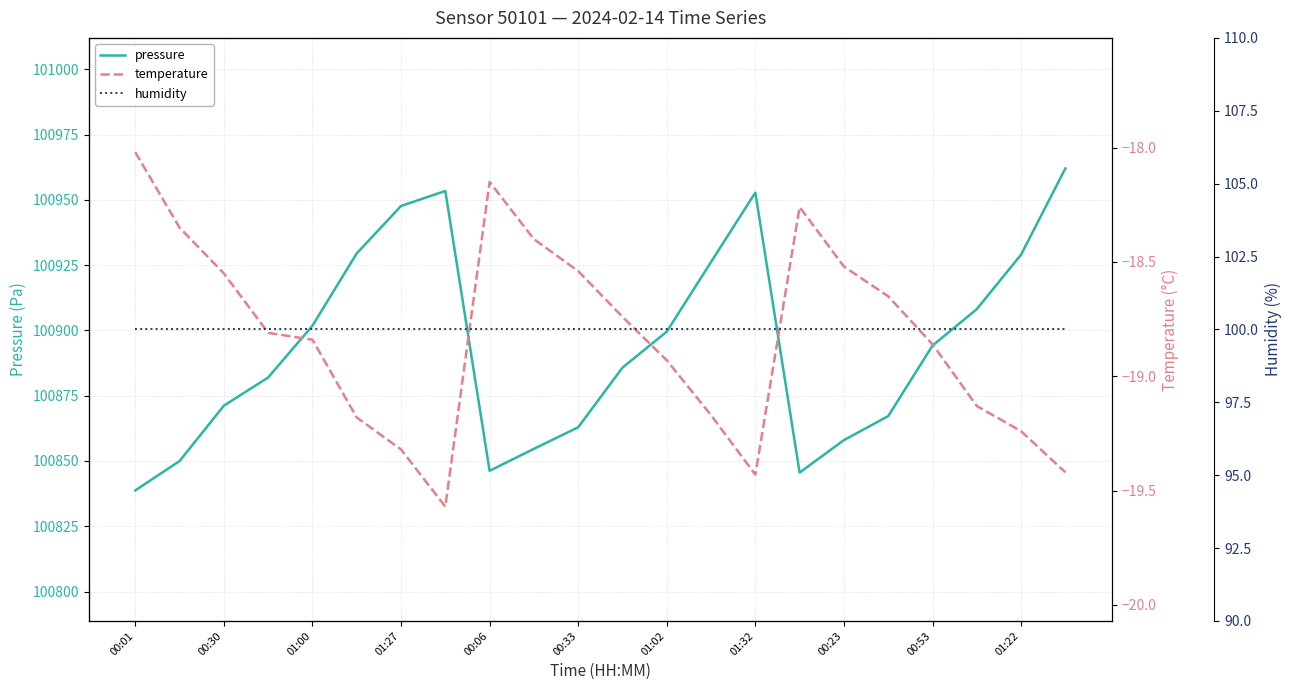

True or false: pressure has a value of 100858.0 at 00:23.

True